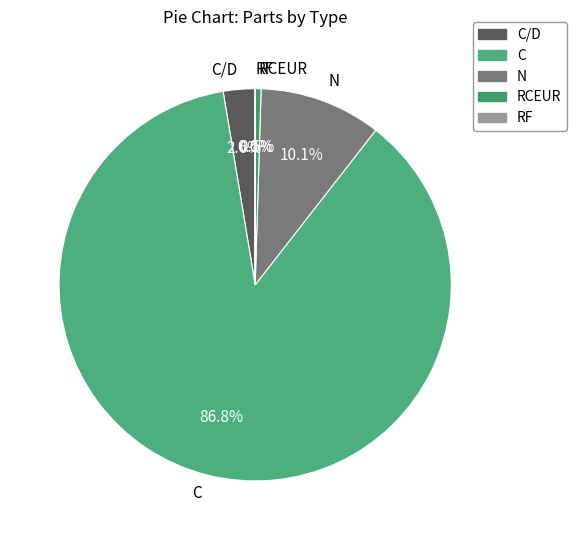

What is the total percentage of RCEUR and C/D?

3.1%